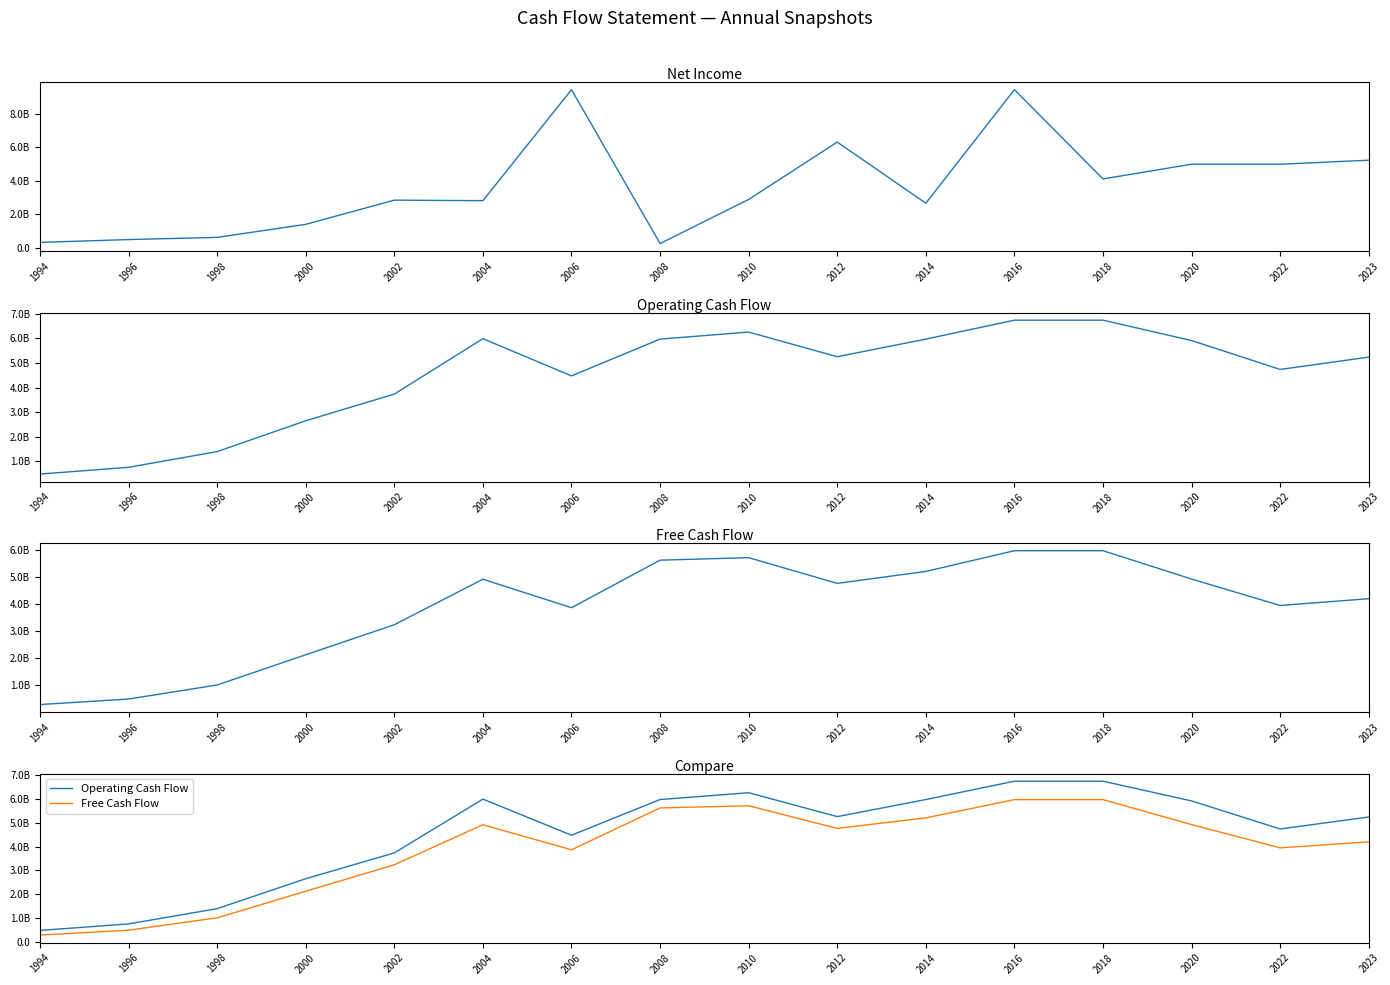

List the series in order of their overall mean, lowest first.

Net Income, Free Cash Flow, Operating Cash Flow